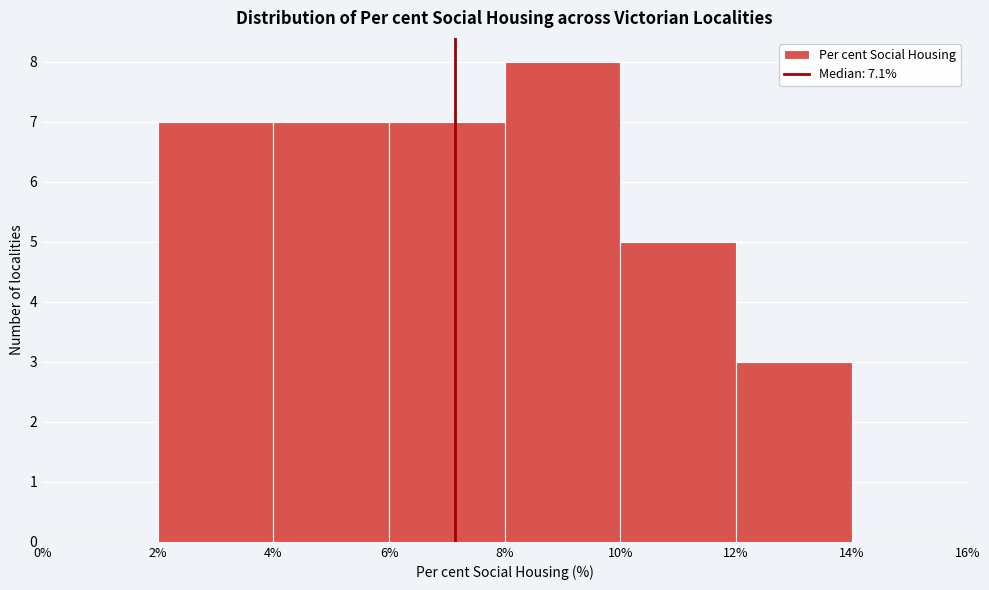

Reading left to right, transcribe this chart: for each bar, give the range it covers on the x-axis and its height. The values are not printed on the chart, so give them approximately, as read against the axis.

0% to 2%: 0
2% to 4%: 7
4% to 6%: 7
6% to 8%: 7
8% to 10%: 8
10% to 12%: 5
12% to 14%: 3
14% to 16%: 0